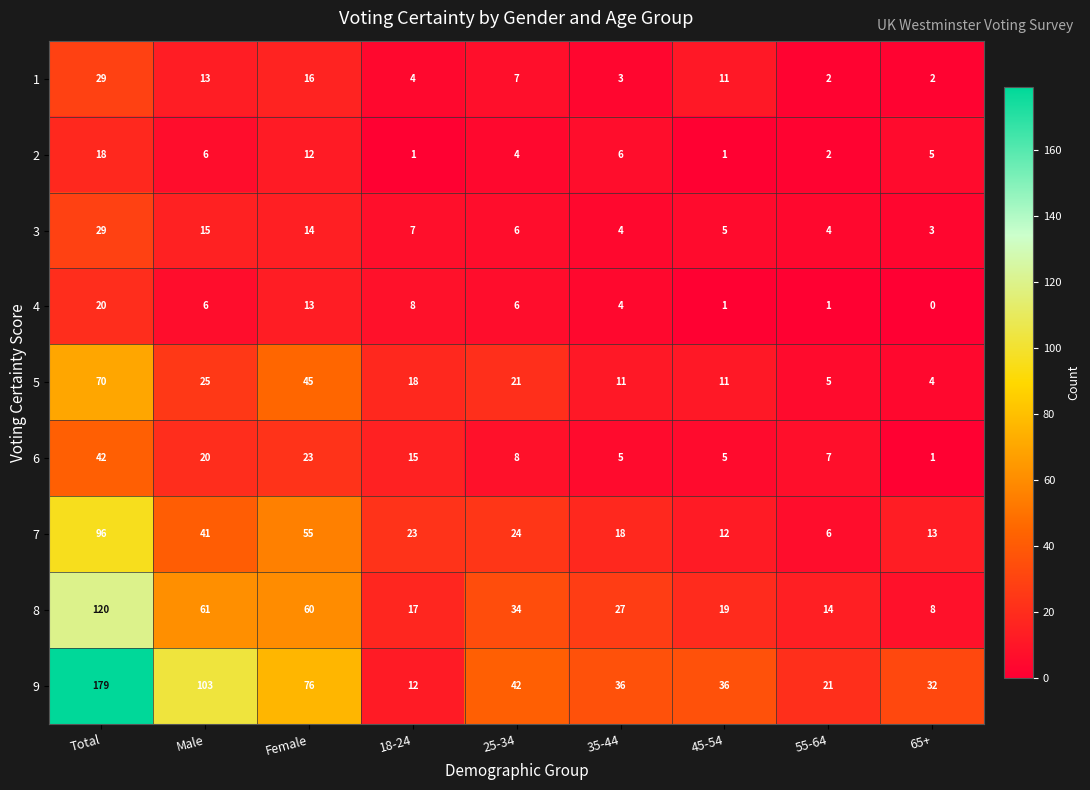

Count the number of categories in the chart.

9